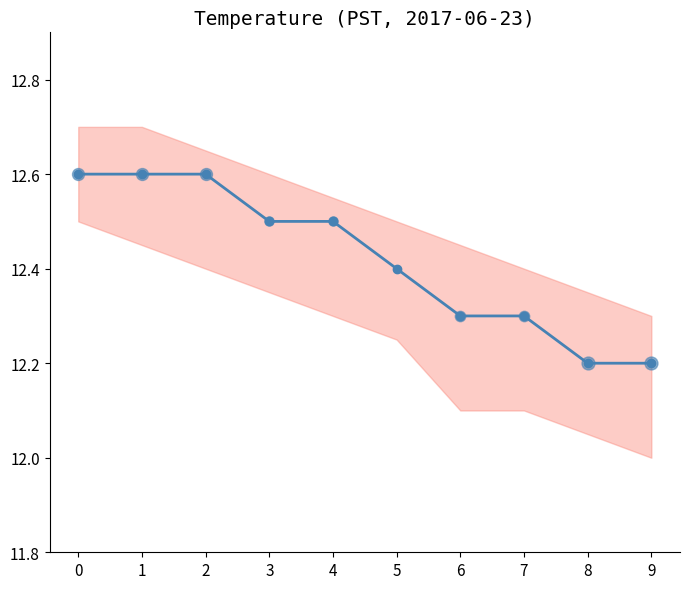

What is the ratio of the value at 6 to the value at 0?

1.0